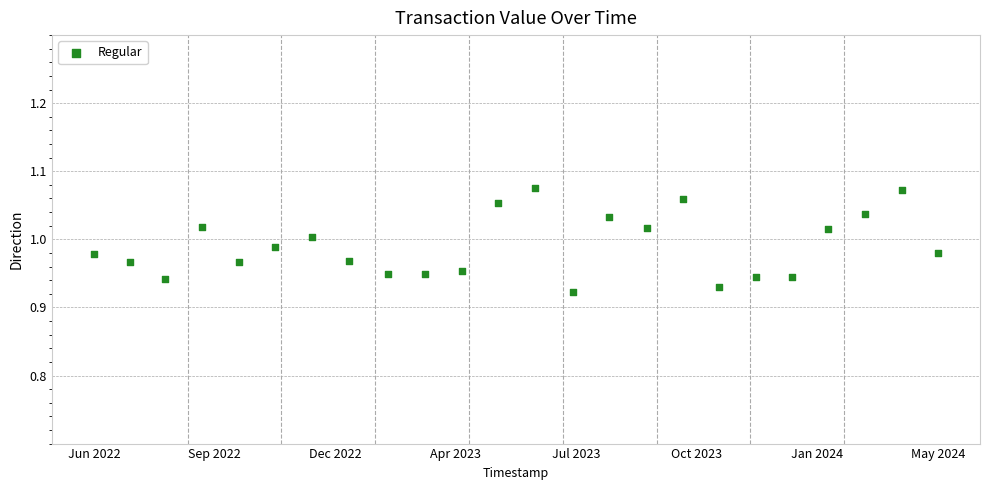

What is the range of X values (max minus min)?

60176271.0